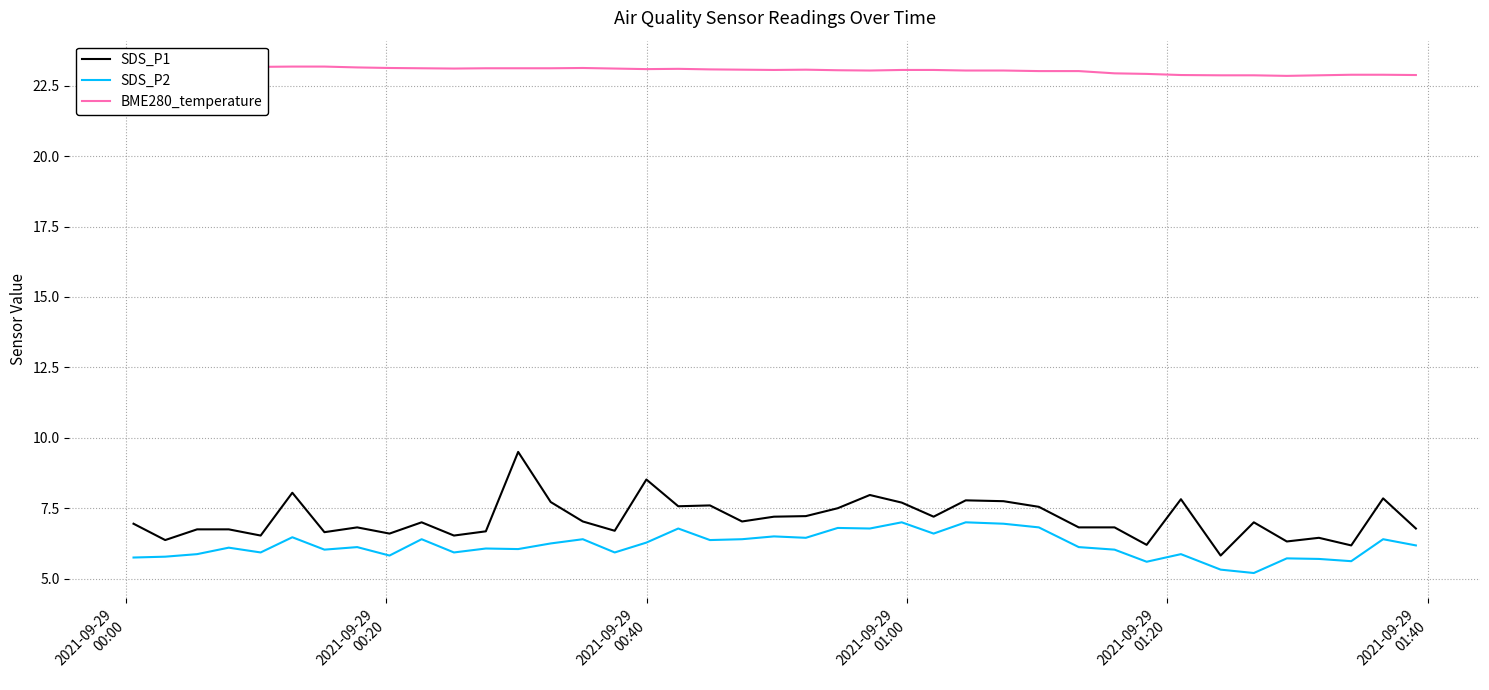

True or false: SDS_P2 and SDS_P1 intersect in this chart.

False